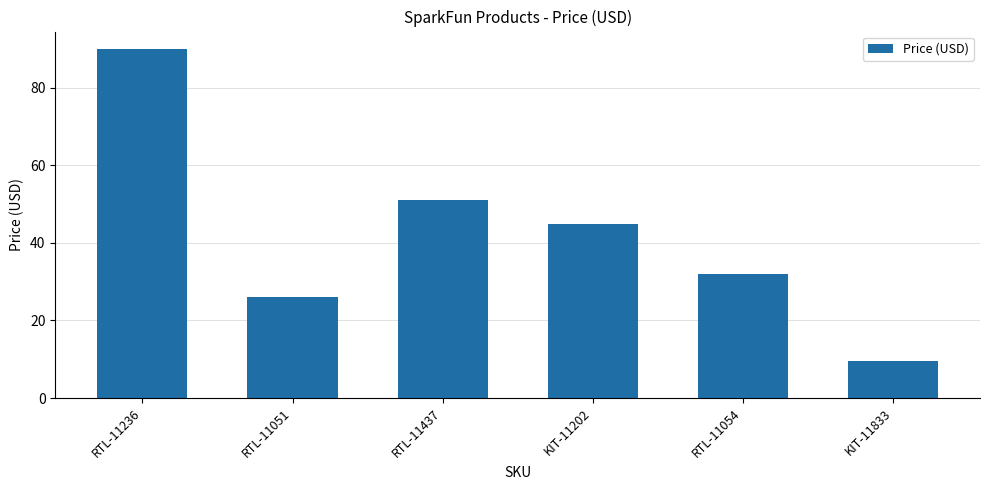

Is it true that the value at RTL-11054 is 31.9?

True